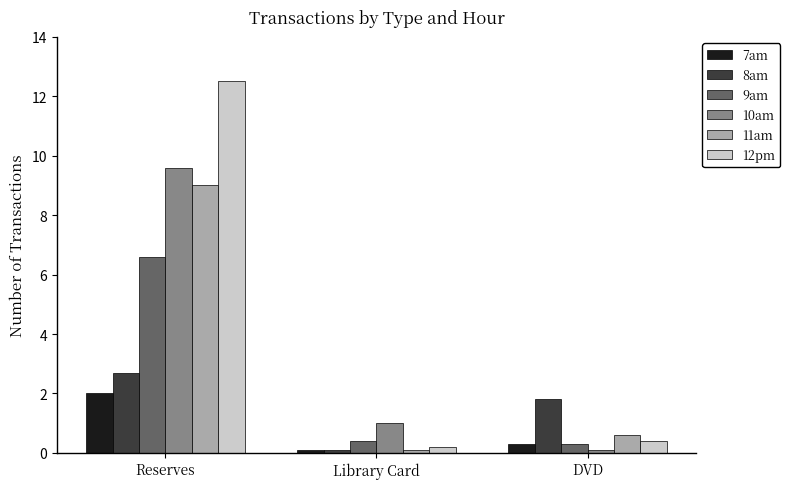

At which category is the sum across all series the highest?

Reserves